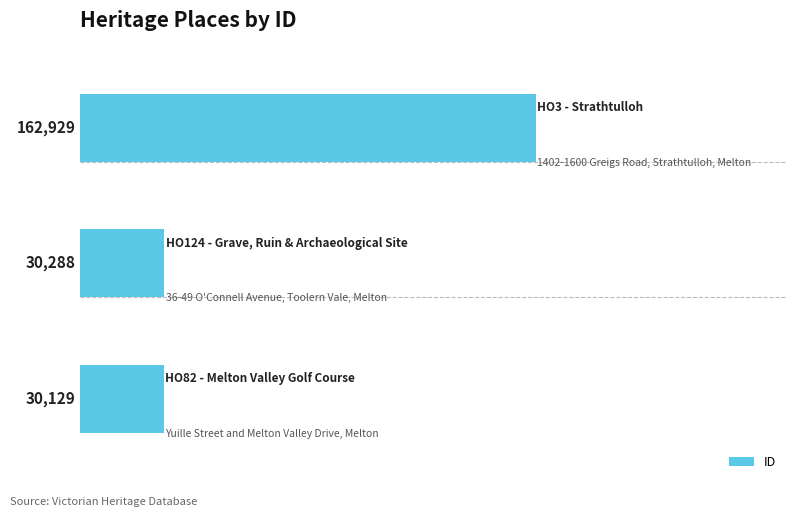

Reading top to bottom, transcribe all the data shown in this chart.

162929	30288	30129